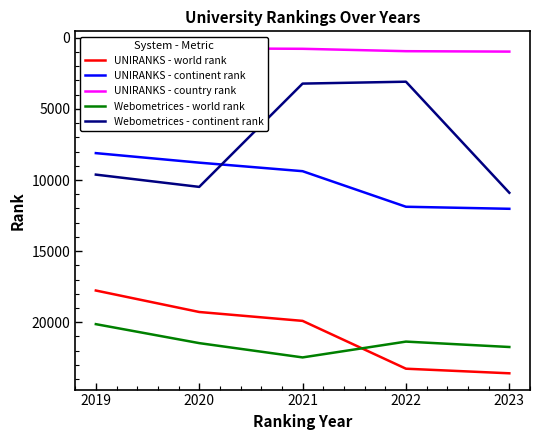

How many lines are shown in the chart?

5